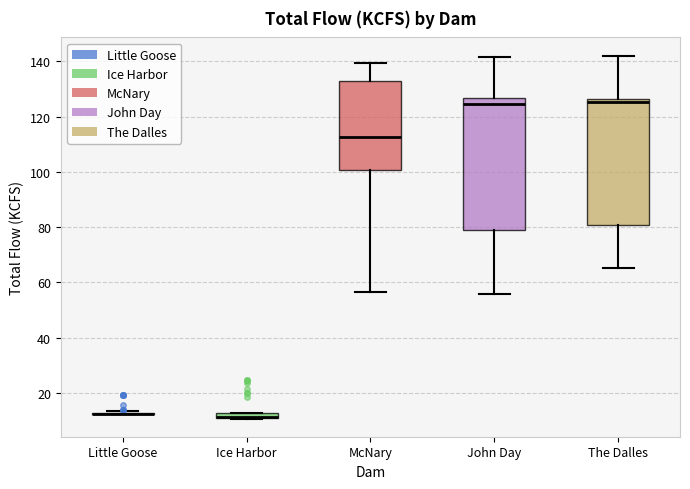

Where is the lower edge of the box for Ice Harbor on the y-axis? The values are not printed on the chart, so give them approximately, as read against the axis.

10